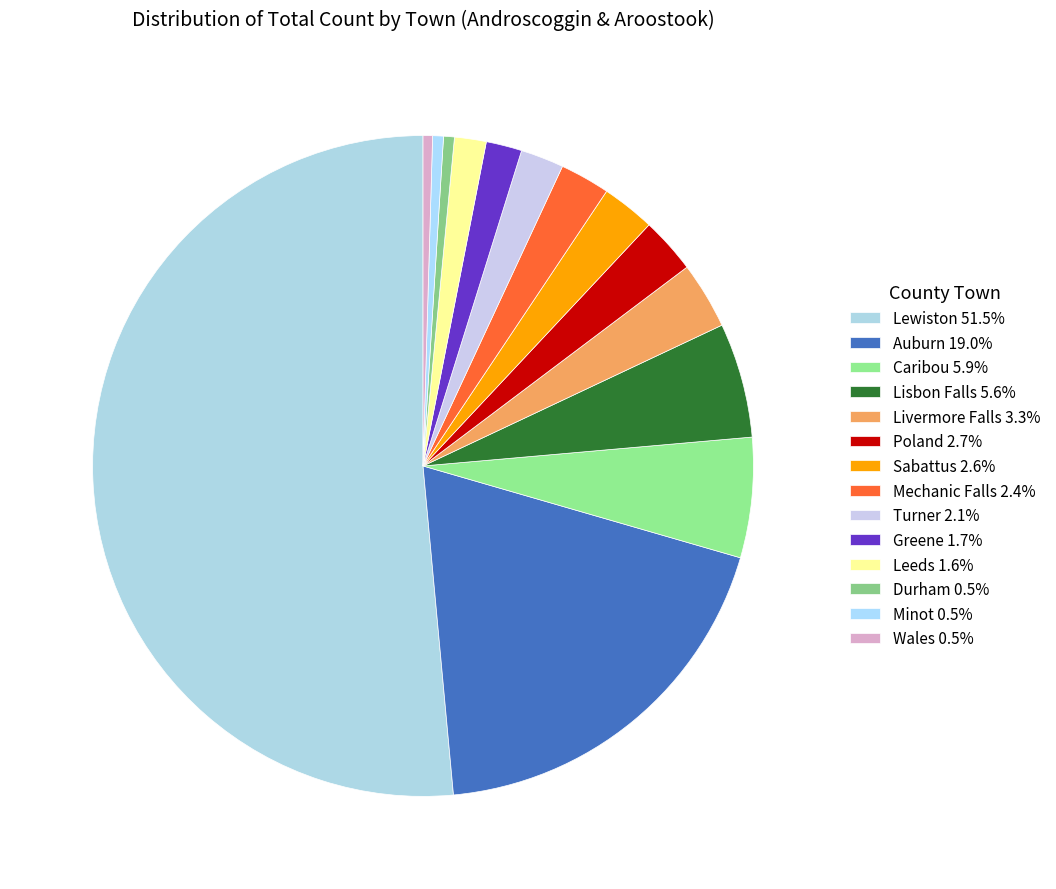

What is the smallest slice in the pie chart?

Wales